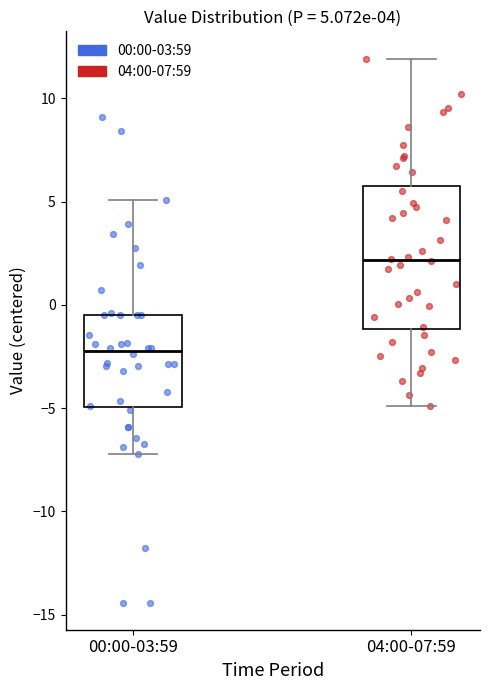

Comparing the boxes themselves (not the whiskers), which one is the tallest?

04:00-07:59